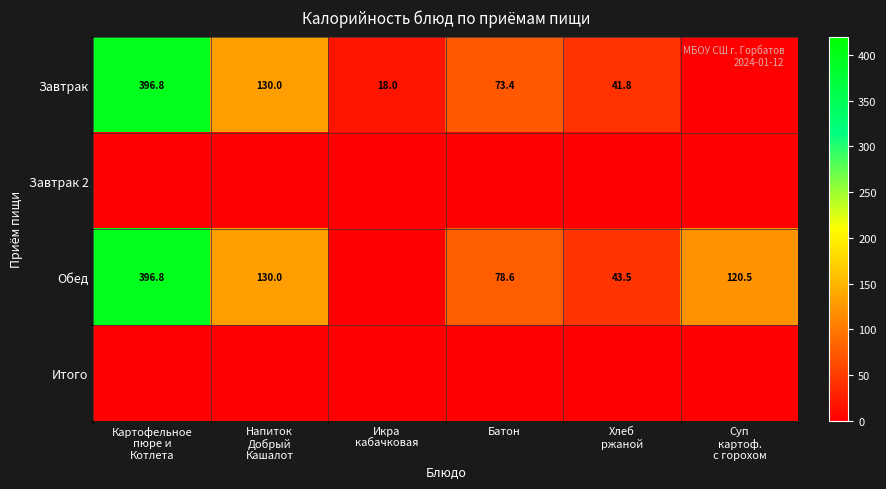

The value of Обед at Батон is 78.6. True or false?

True